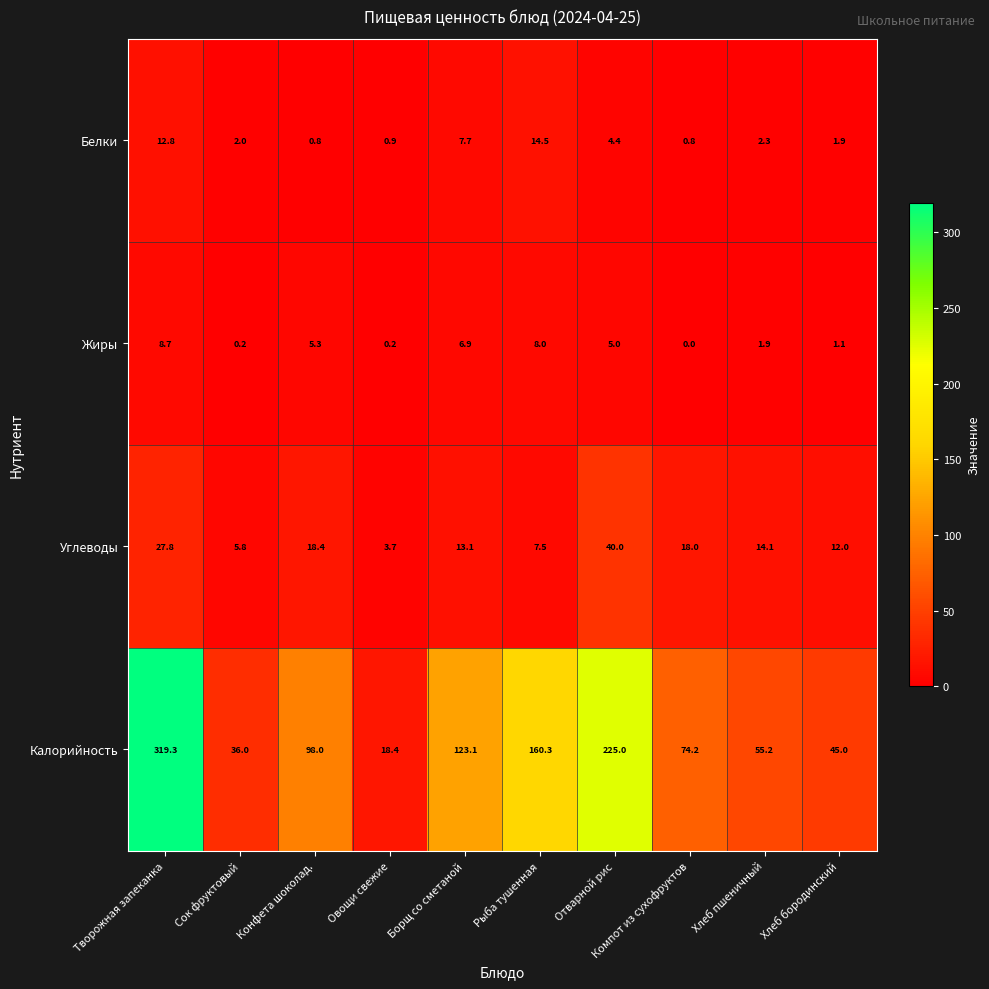

List the series in order of their peak value, highest first.

Калорийность, Углеводы, Белки, Жиры